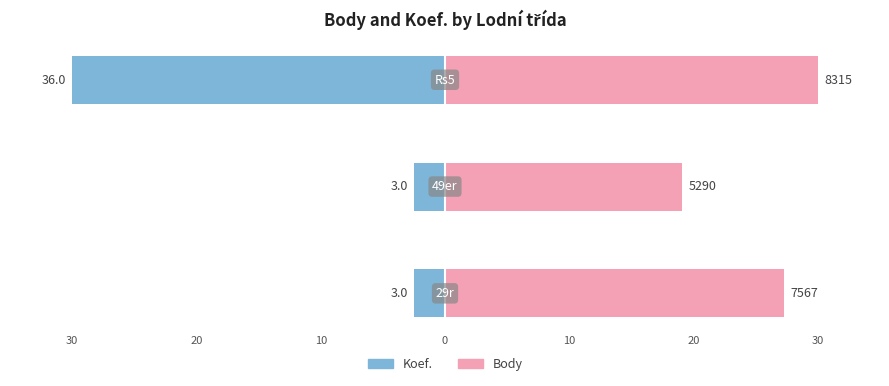

Count the number of categories in the chart.

3